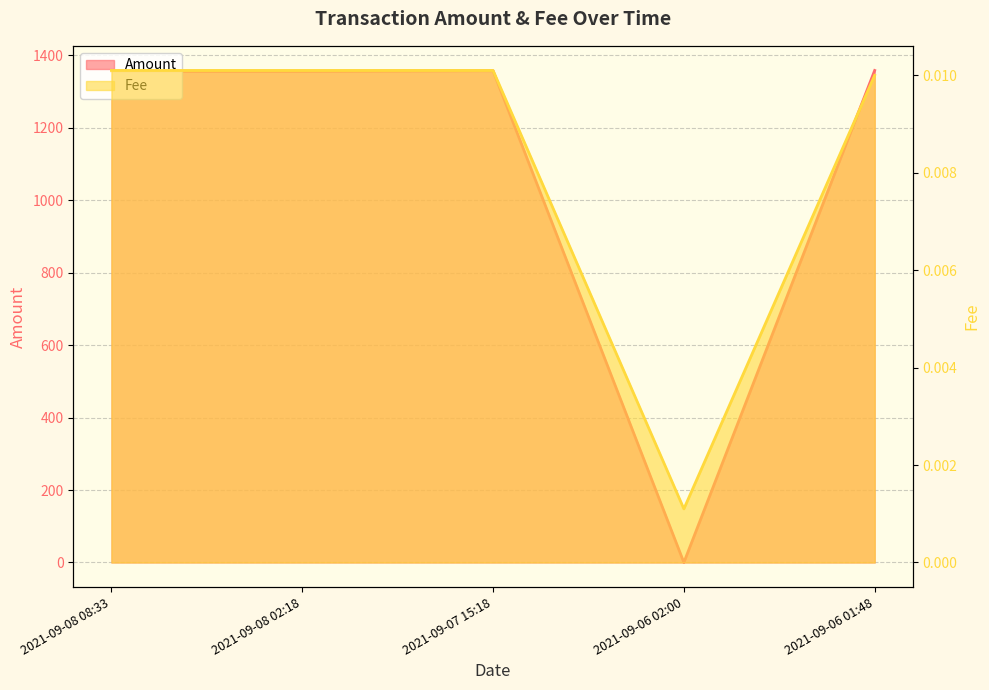

What is the total value across all series at 2021-09-08 02:18?

1355.7